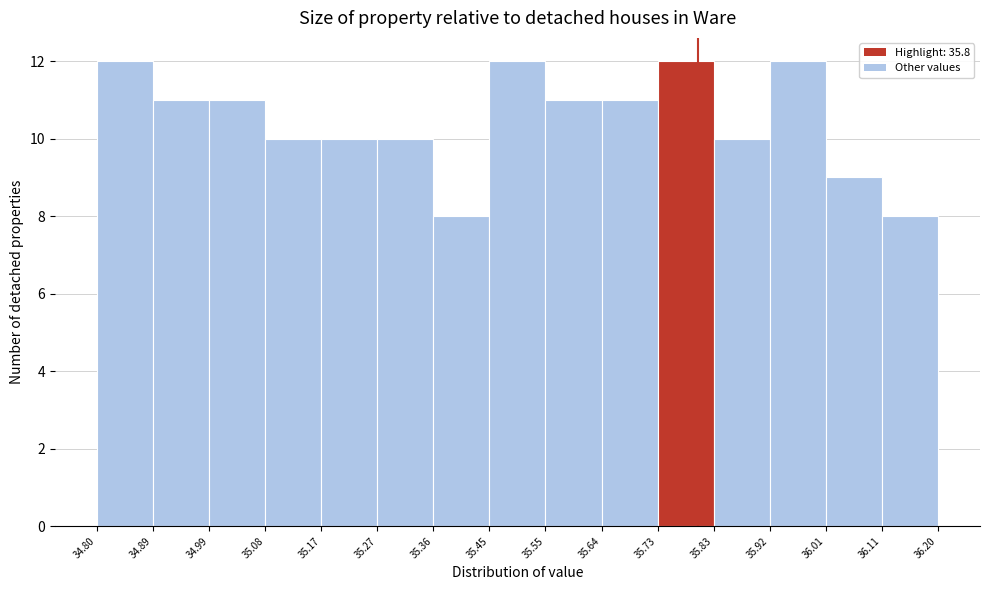

Reading left to right, transcribe this chart: for each bar, give the range it covers on the x-axis and its height. The values are not printed on the chart, so give them approximately, as read against the axis.

34.80 to 34.89: 12
34.89 to 34.99: 11
34.99 to 35.08: 11
35.08 to 35.17: 10
35.17 to 35.27: 10
35.27 to 35.36: 10
35.36 to 35.45: 8
35.45 to 35.55: 12
35.55 to 35.64: 11
35.64 to 35.73: 11
35.73 to 35.83: 12
35.83 to 35.92: 10
35.92 to 36.01: 12
36.01 to 36.11: 9
36.11 to 36.20: 8